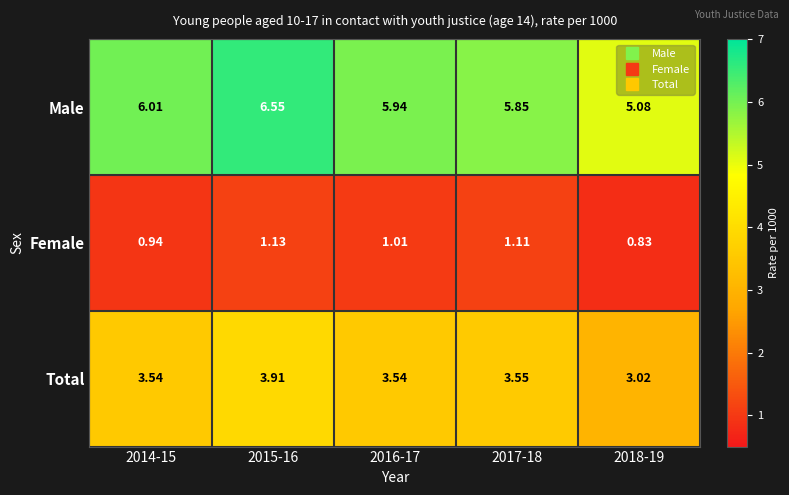

Which series has the largest total across all categories?

Male